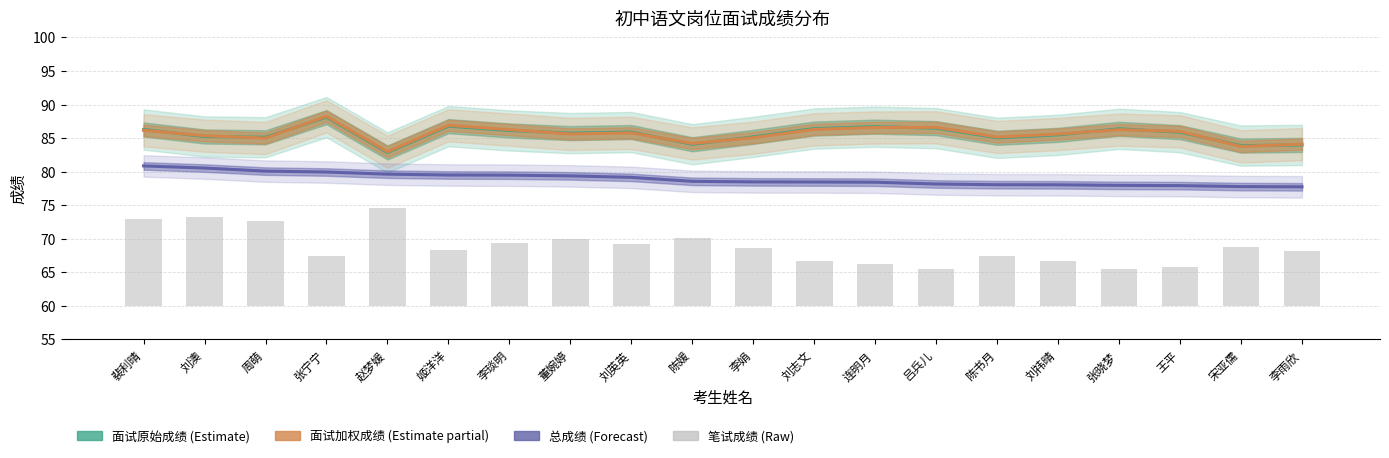

Is the value of 面试加权成绩 (Estimate partial) at 刘志文 greater than the value of 面试原始成绩 (Estimate) at 刘祎晴?

Yes